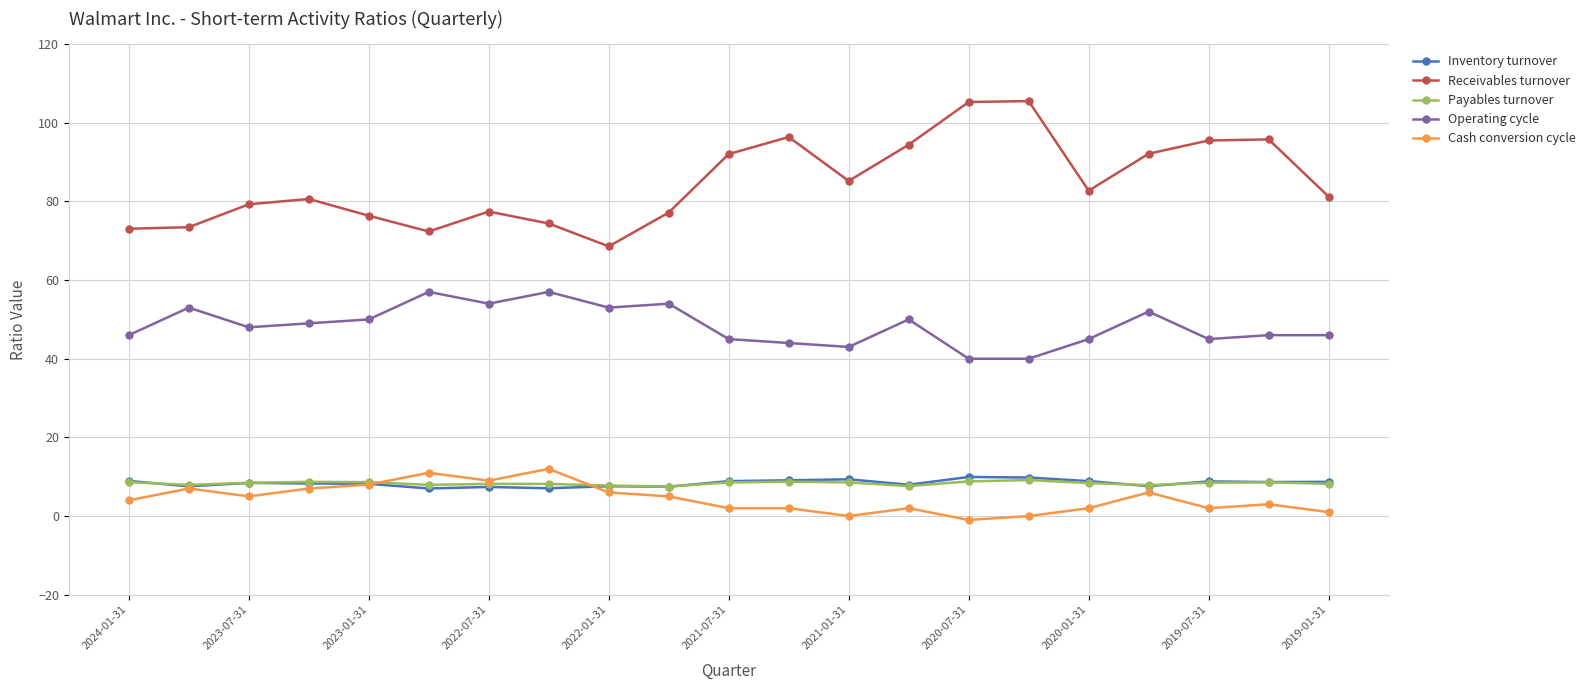

Which series has the largest total across all categories?

Receivables turnover